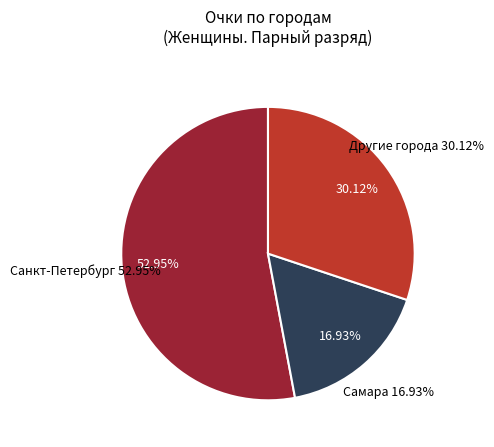

Which slice is the largest?

Санкт-Петербург